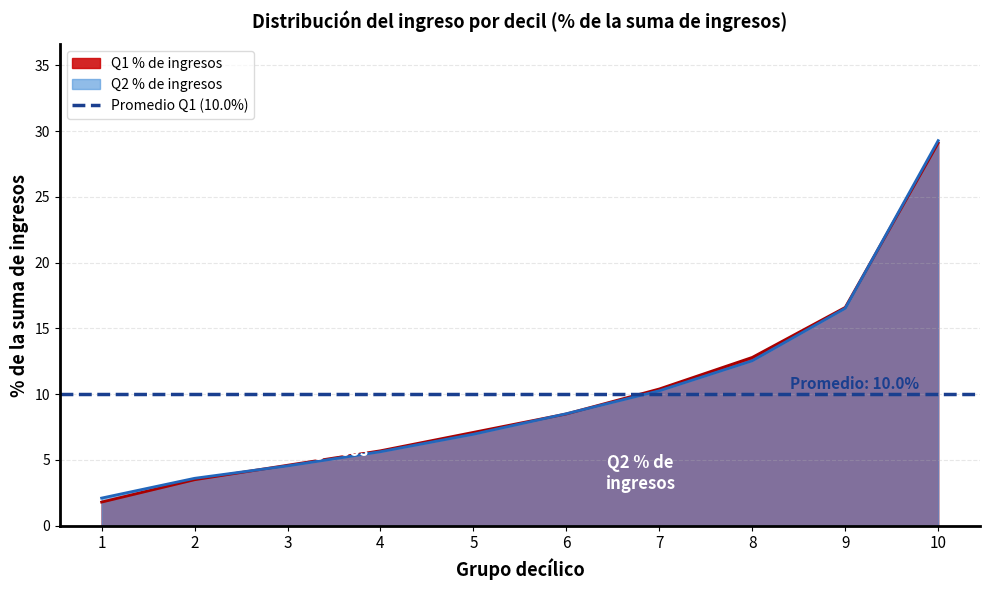

Is it true that Q2 % de ingresos equals 13.8 at 6?

False